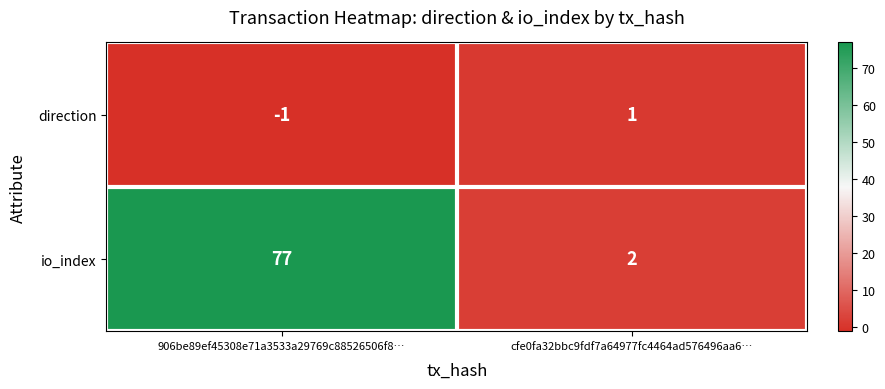

Rank the series at cfe0fa32bbc9fdf7a64977fc4464ad576496aa6… from lowest to highest value.

direction, io_index